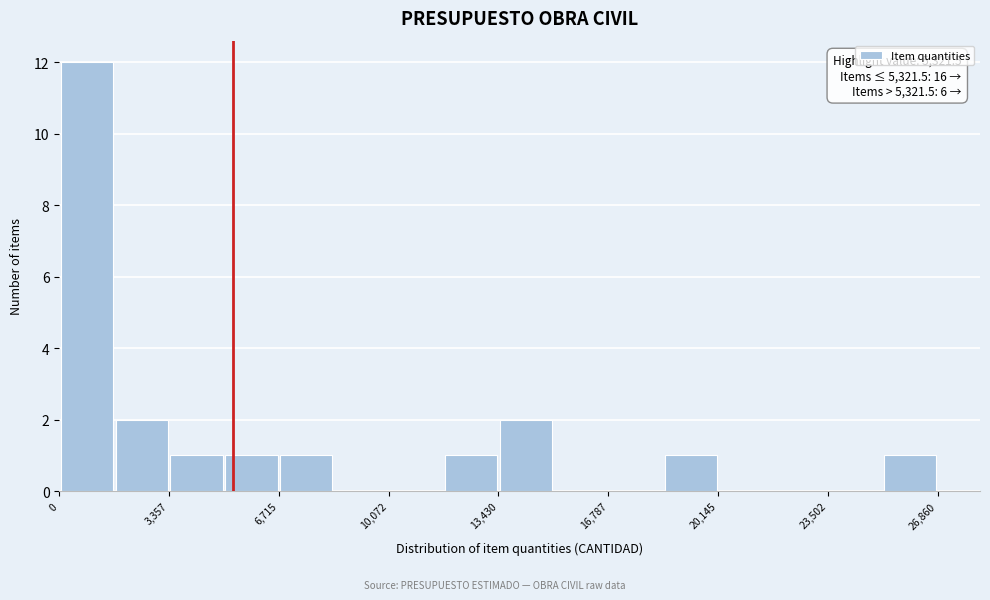

Around what value on the x-axis is the tallest bar? Give the approximate position of its centre, as read against the axis.

1000